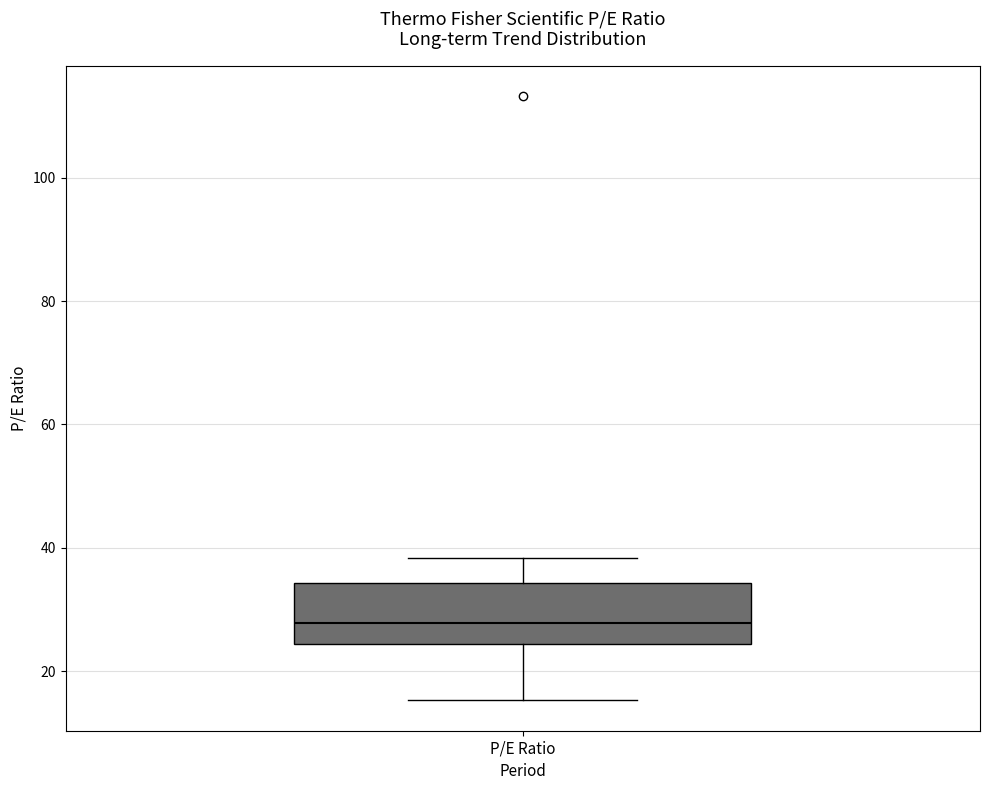

Transcribe this box plot: give where the median line is, the range the box spans, and where the two whiskers end, as read against the y-axis. The values are not printed on the chart, so give them approximately, as read against the axis.

median 28, box 24 to 34, whiskers 16 to 38